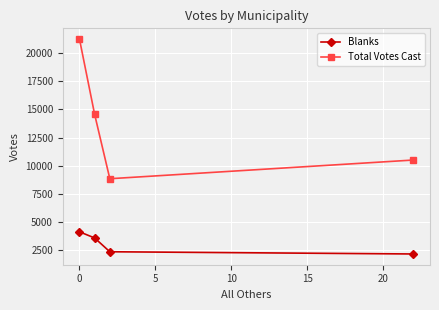

How many data points does each series have?

4